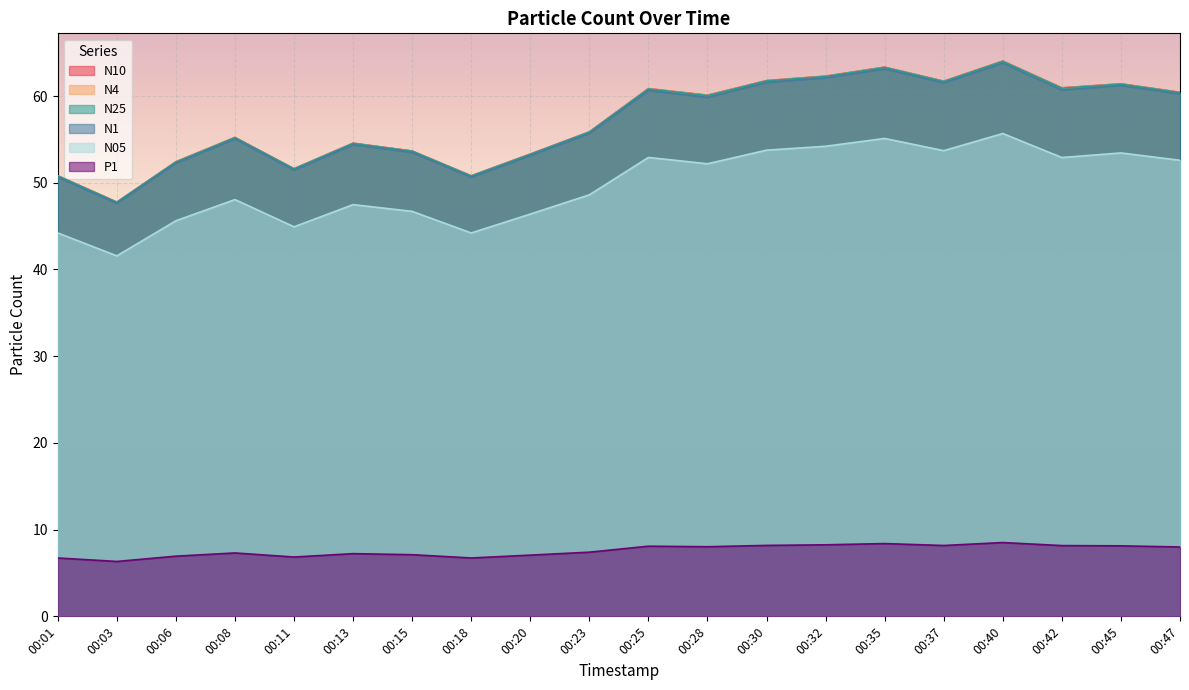

Between 00:01 and 00:06, which is larger?

00:06